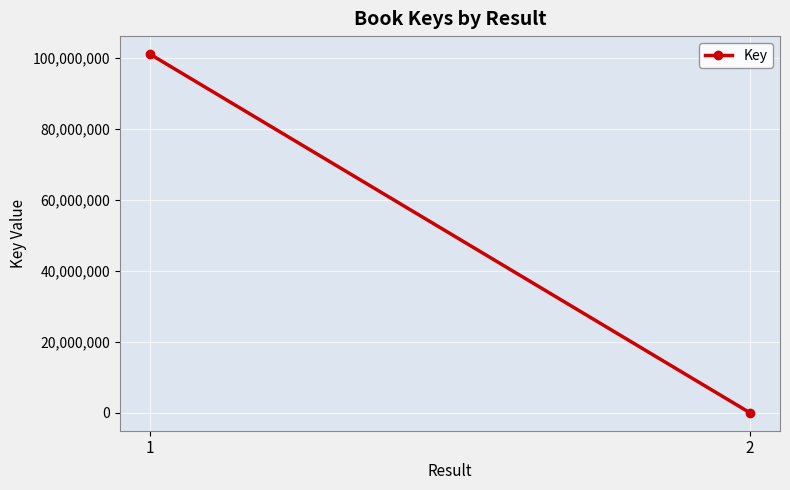

What is the sum of all values?

101169158